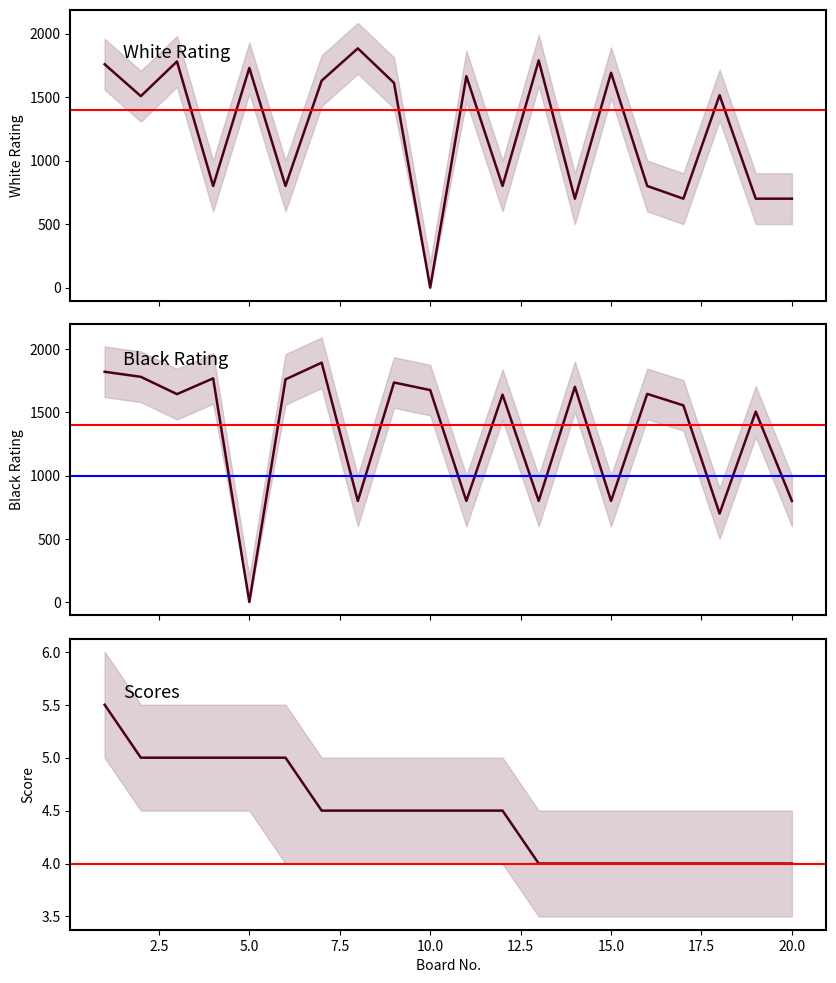

How many data points in White Rating are above 1515?

9